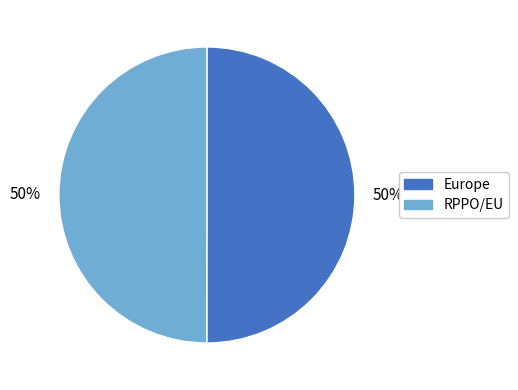

The Europe slice represents 50% of the pie. True or false?

True